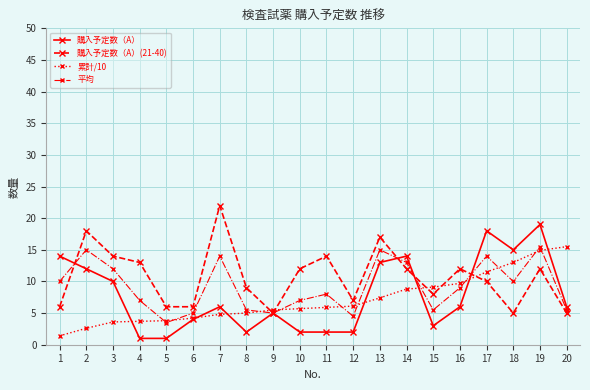

What is the value of the 購入予定数（A）(21-40) point at the 10th from the left?

12.0